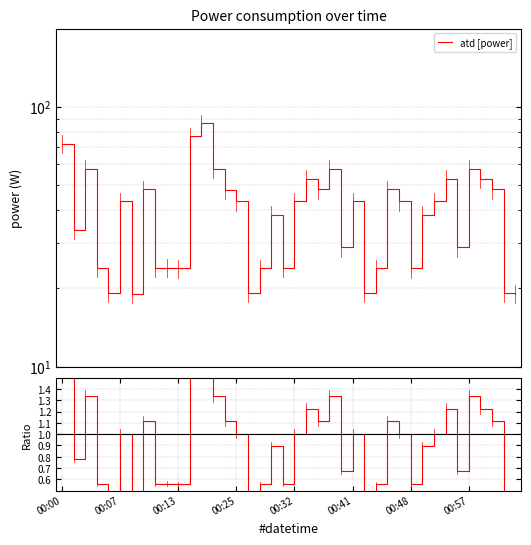

Does the chart display data point markers on the line(s)?

No